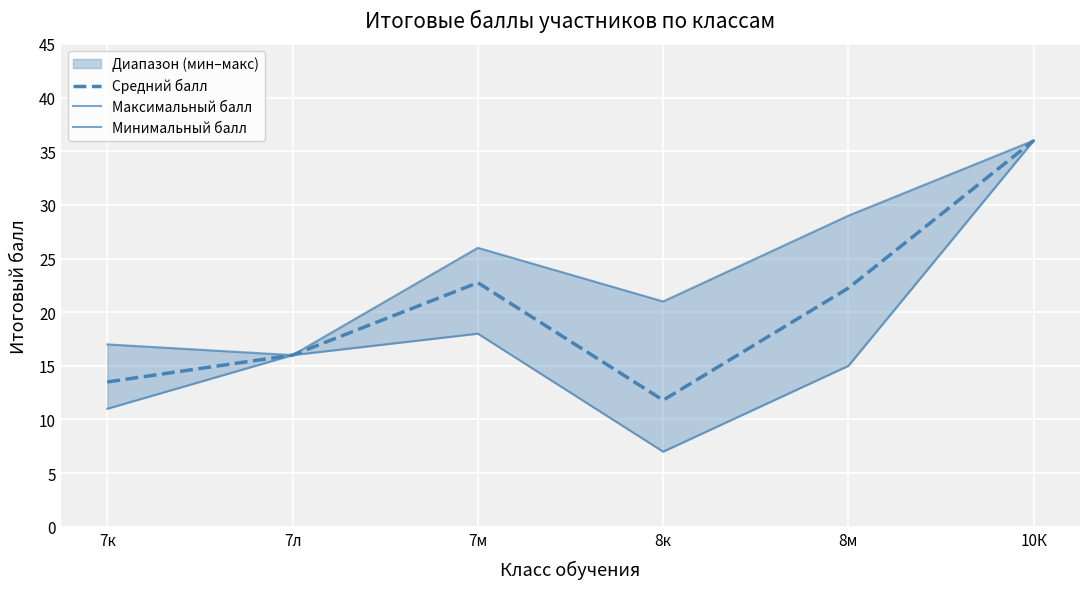

What is the difference between the maximum and minimum values in the Максимальный балл series?

20.0